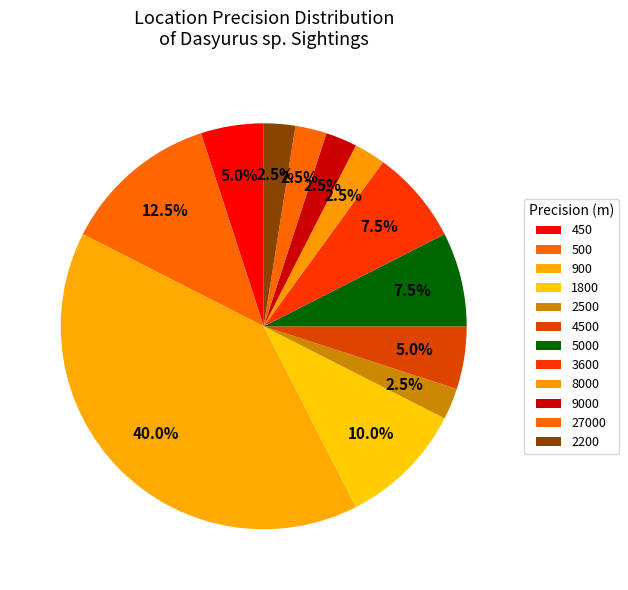

How many segments does this pie chart have?

12